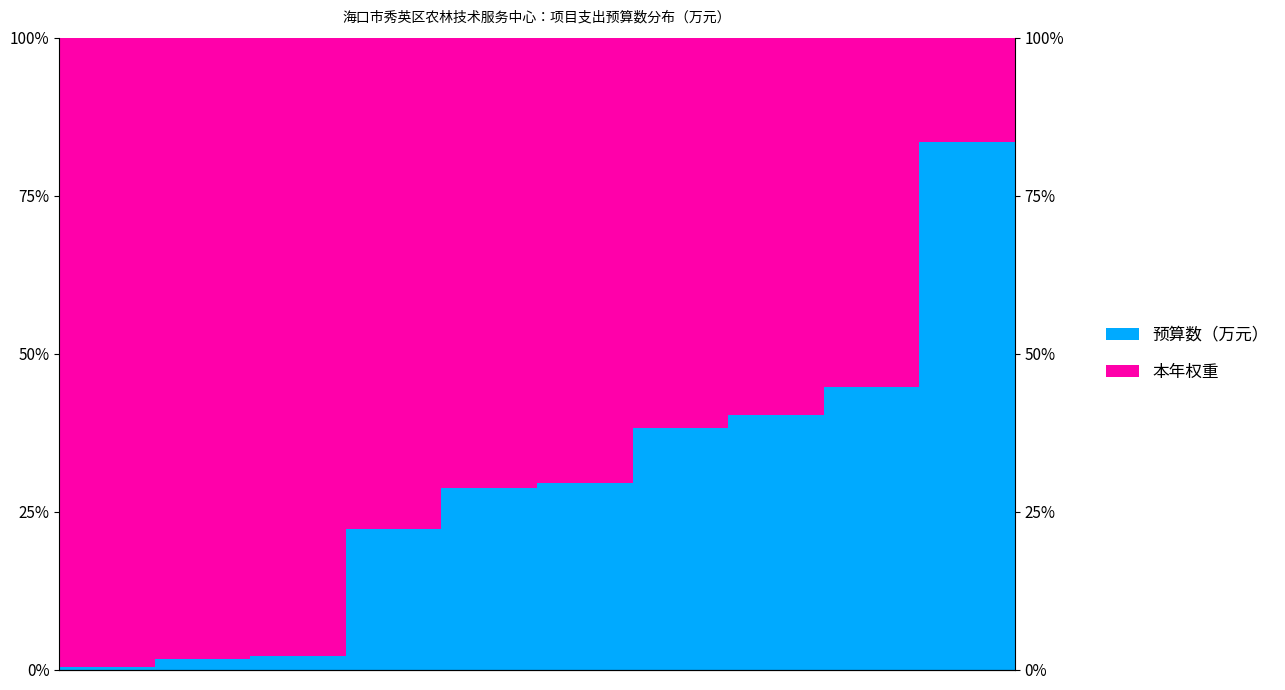

At which category is the sum across all series the highest?

6